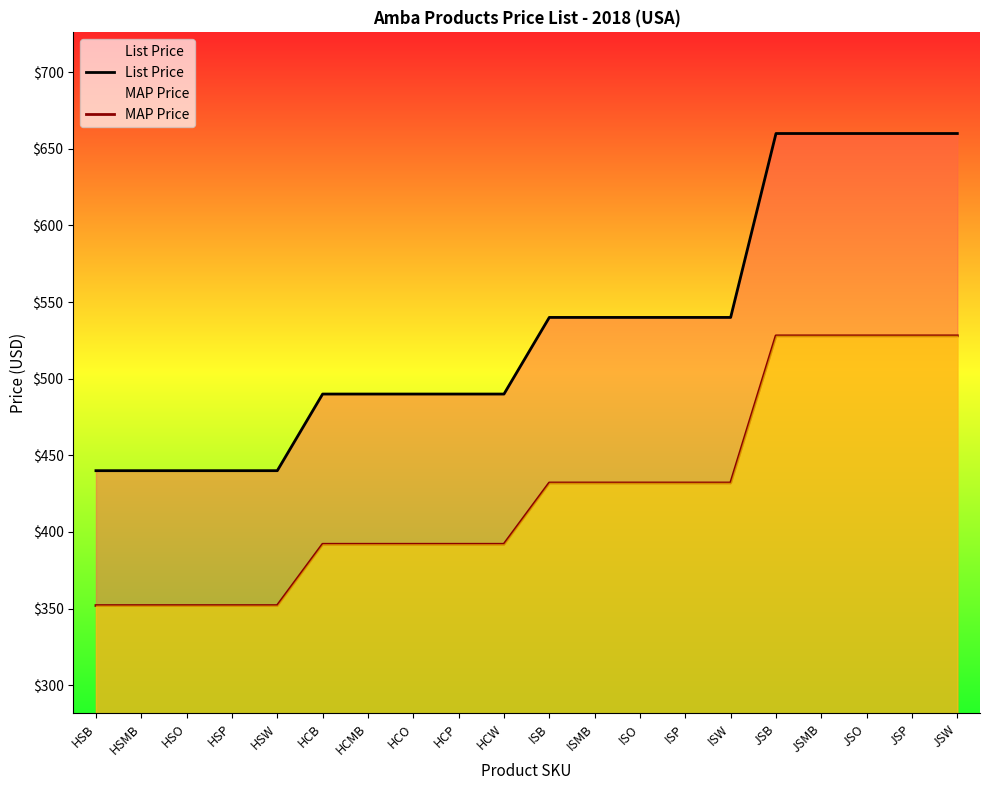

Between JSB and JSW, which series saw the biggest shift?

List Price